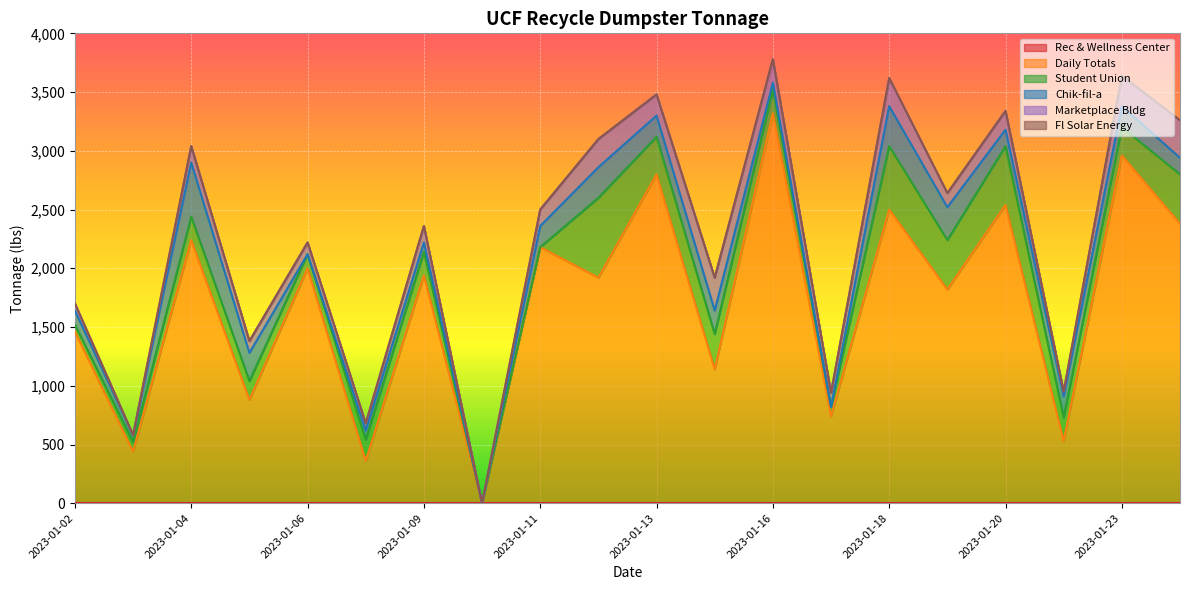

Which series ends up on top after the final intersection of Chik-fil-a and Marketplace Bldg?

Marketplace Bldg